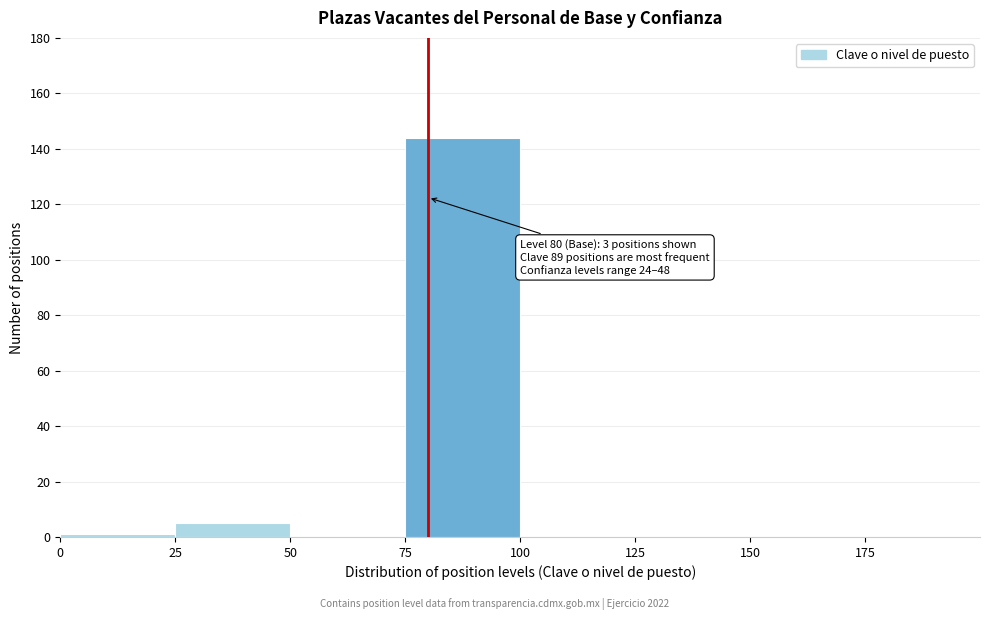

Over which range of the x-axis is the bar tallest?

75 to 100